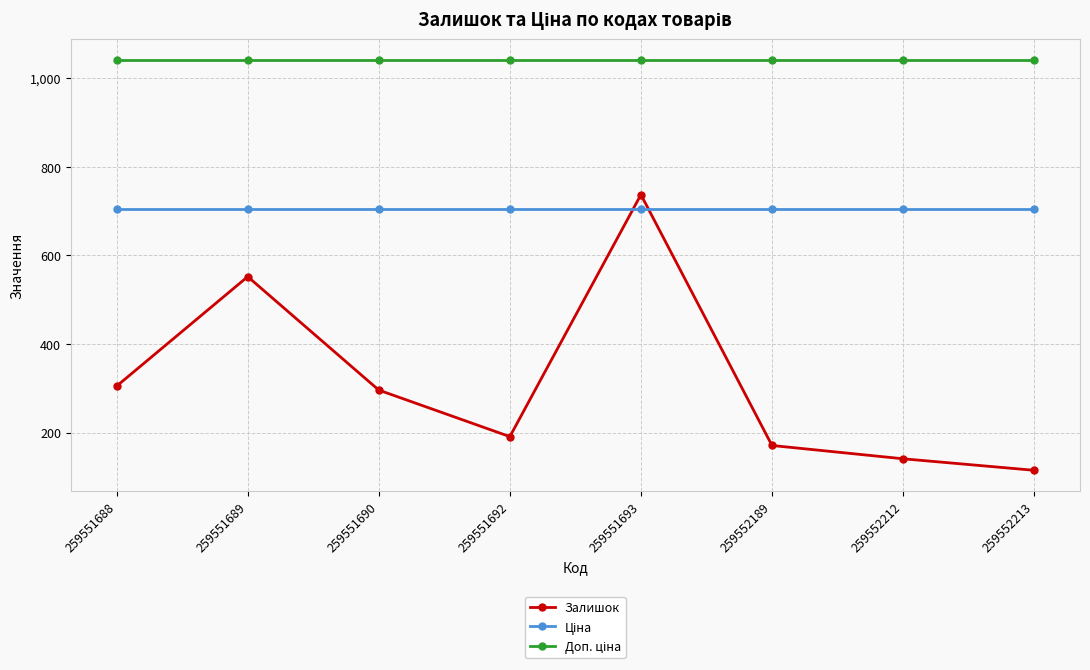

Which series changed the most between 259551690 and 259552212?

Залишок